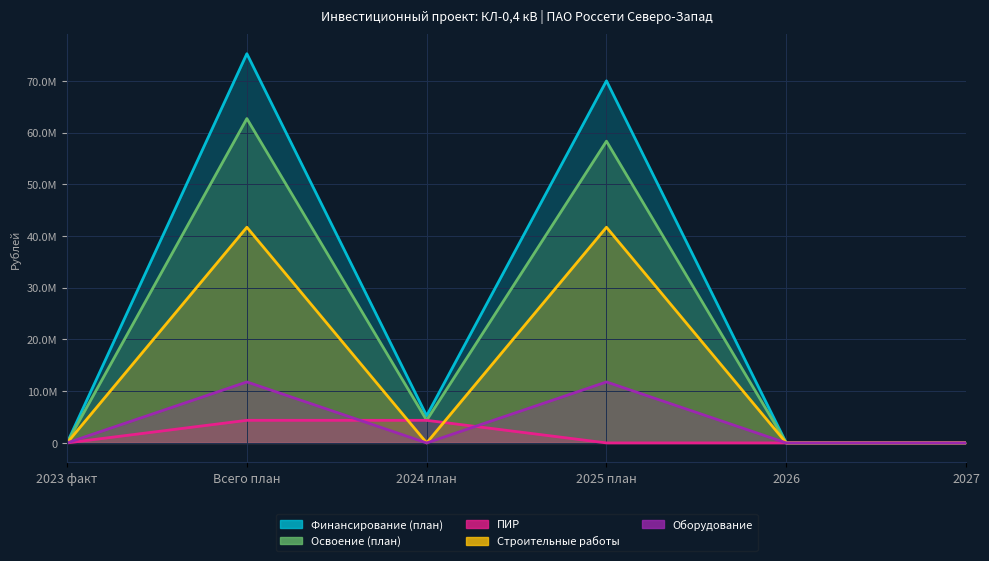

True or false: Оборудование and Строительные работы intersect in this chart.

False